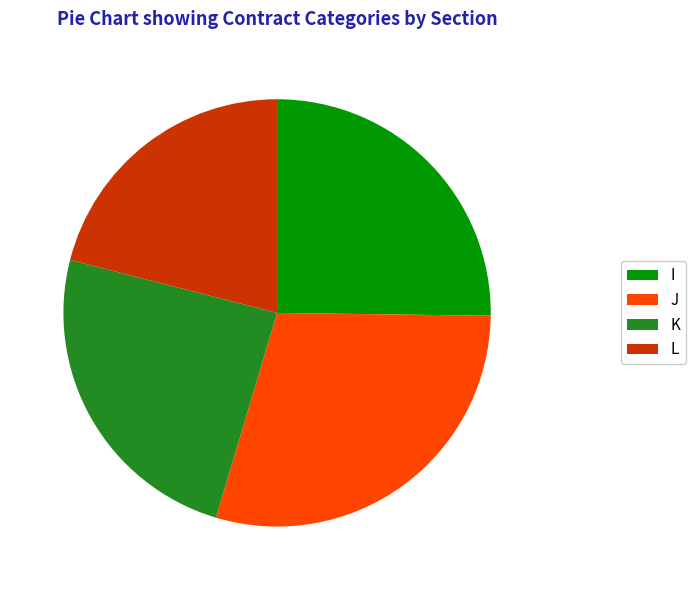

Which has a higher value, I or L?

I